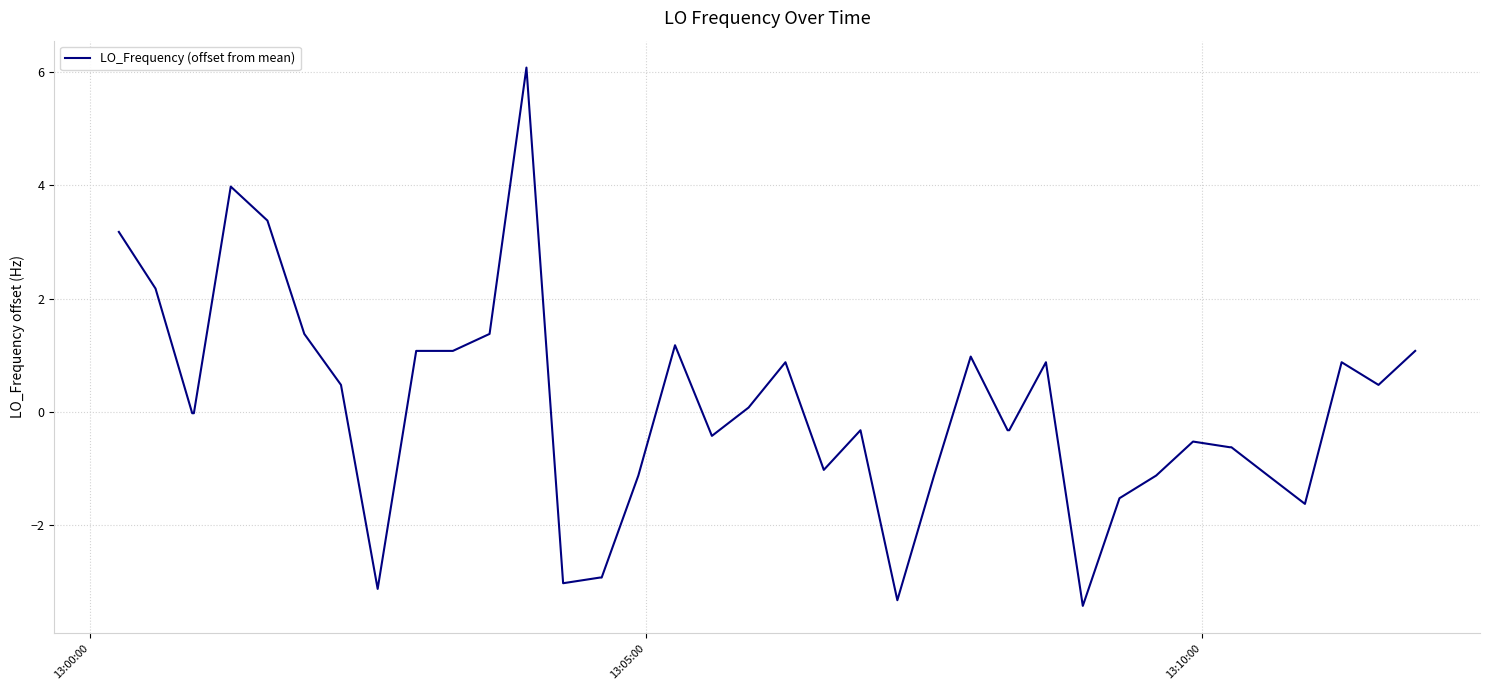

What is the greatest value displayed?

6.1